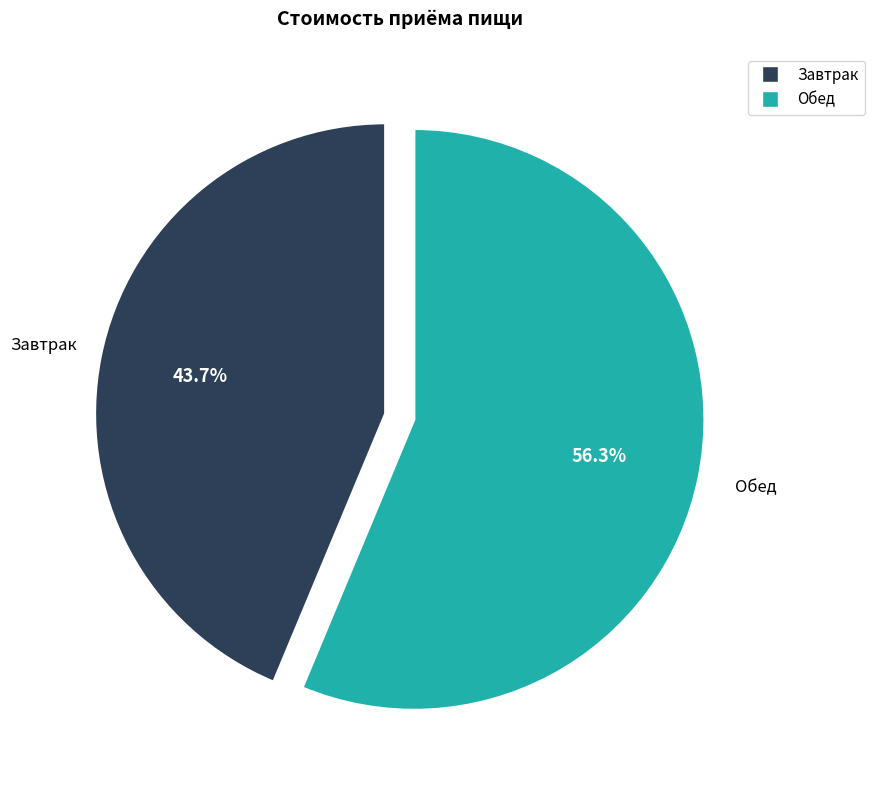

How many segments does this pie chart have?

2